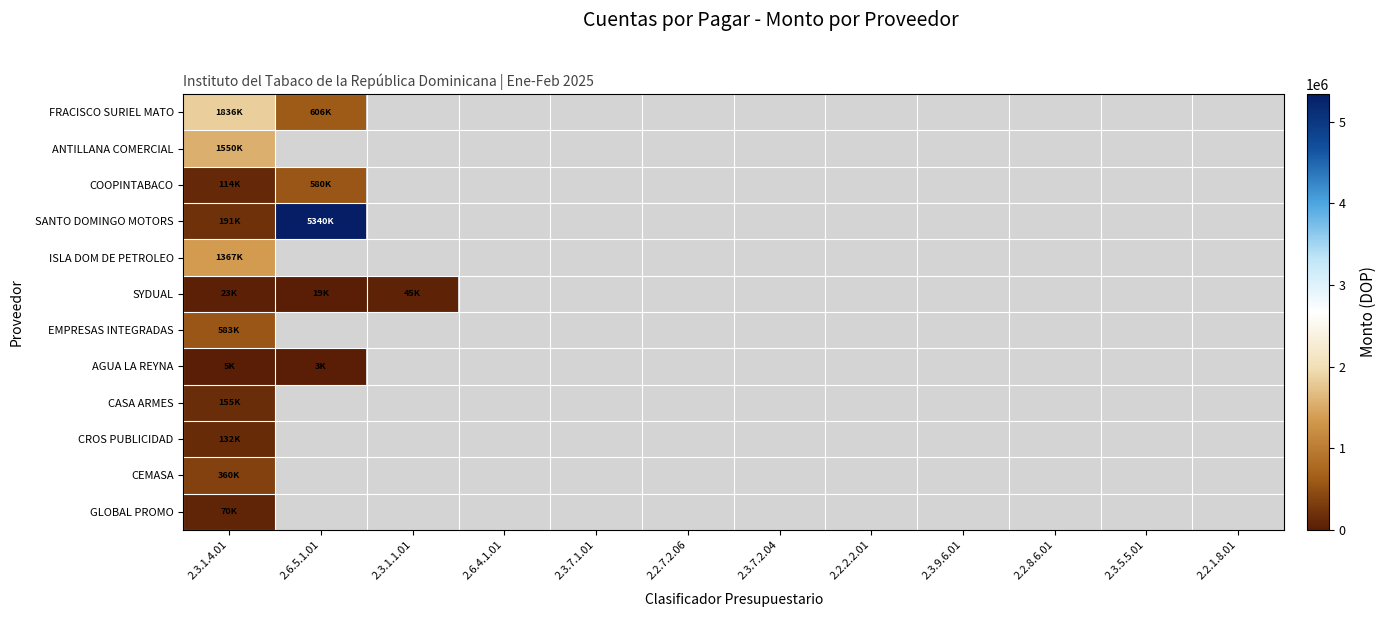

What is the difference between the maximum and minimum values in the AGUA LA REYNA series?

2244.0